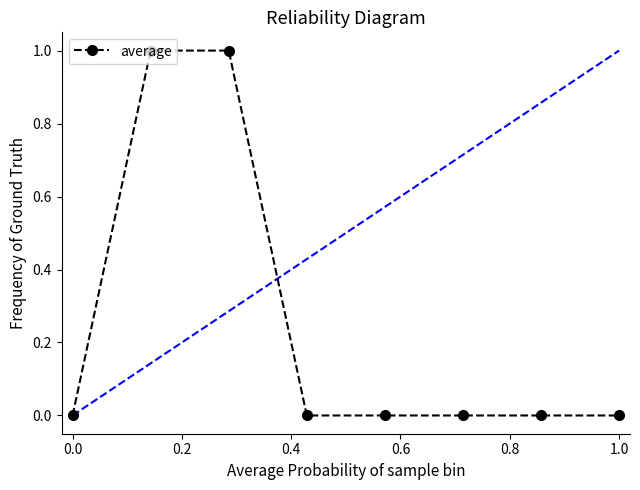

Reading left to right, list all the values displayed in this chart.

0	1	1	0	0	0	0	0